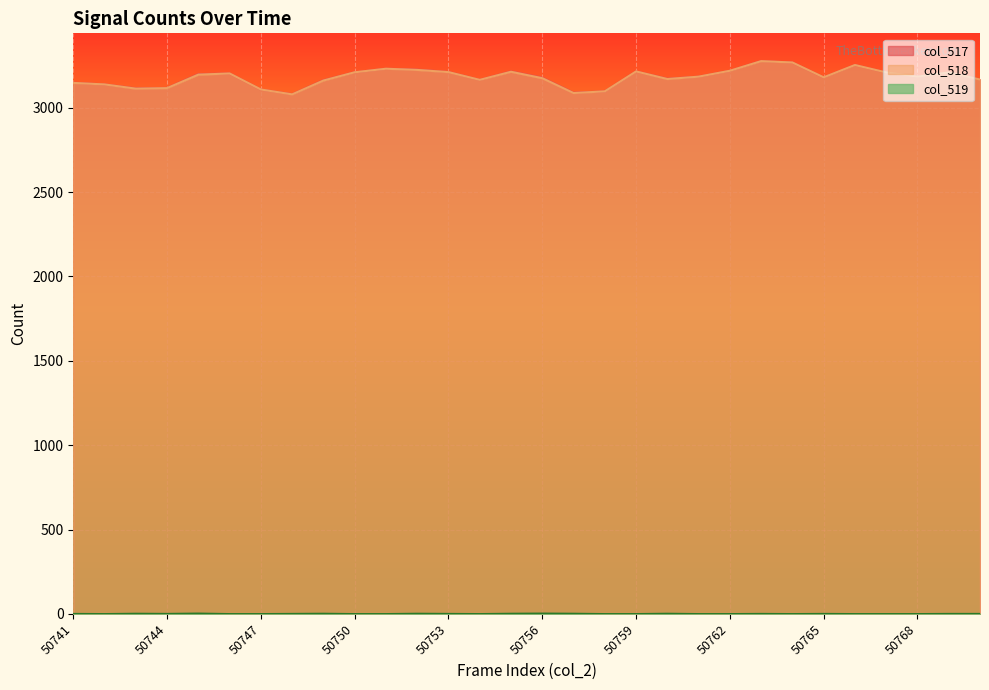

At 50741, list the series in order from smallest to largest.

col_519, col_518, col_517